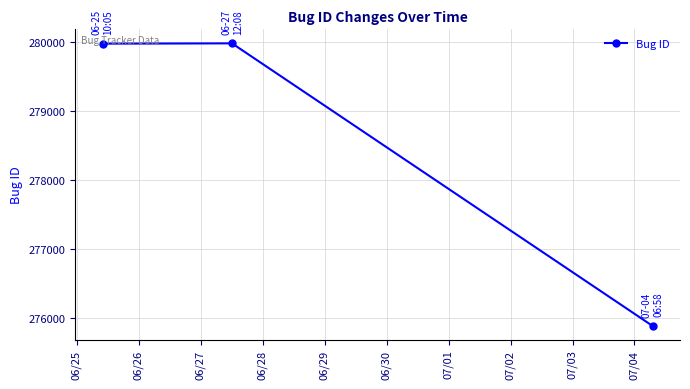

What is the sum of all values?

835851